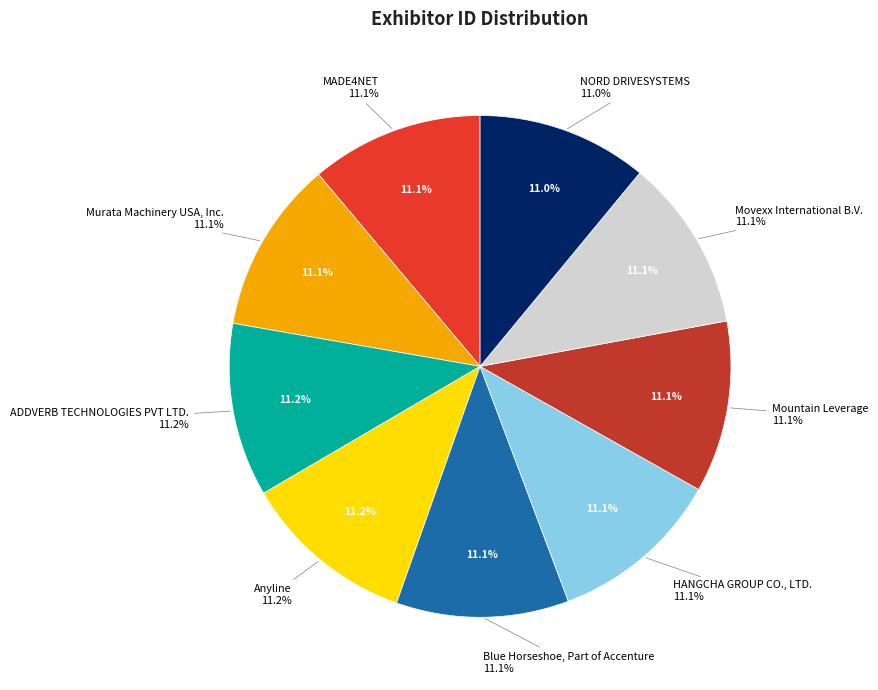

Approximately how many times larger is the value at Murata Machinery USA, Inc. compared to HANGCHA GROUP CO., LTD.?

1.0